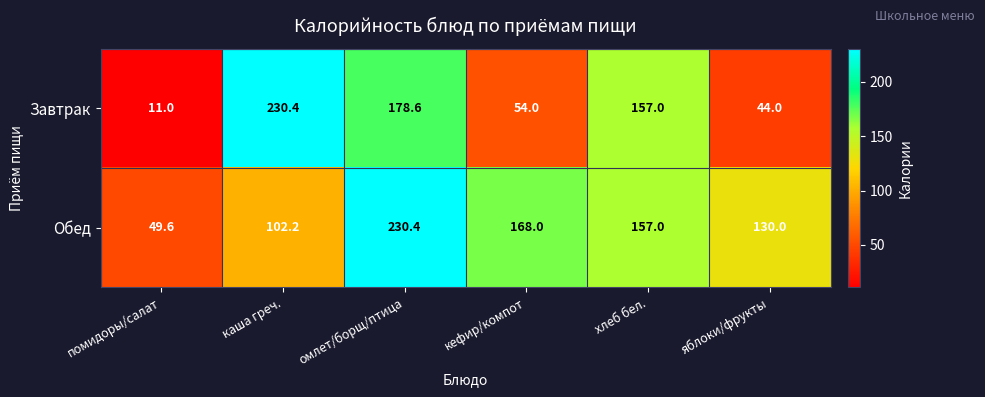

Is the value of Обед at кефир/компот greater than the value of Завтрак at омлет/борщ/птица?

No